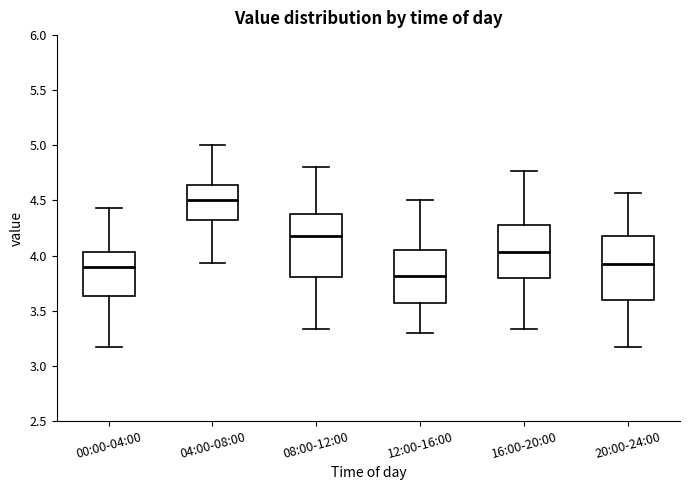

Reading left to right, transcribe this box plot: for each box, give where its median line is, the range the box spans, and where its two whiskers end, as read against the y-axis. The values are not printed on the chart, so give them approximately, as read against the axis.

00:00-04:00: median 3.90, box 3.65 to 4.05, whiskers 3.15 to 4.45
04:00-08:00: median 4.50, box 4.30 to 4.65, whiskers 3.95 to 5.00
08:00-12:00: median 4.20, box 3.80 to 4.40, whiskers 3.35 to 4.80
12:00-16:00: median 3.80, box 3.55 to 4.05, whiskers 3.30 to 4.50
16:00-20:00: median 4.05, box 3.80 to 4.30, whiskers 3.35 to 4.75
20:00-24:00: median 3.90, box 3.60 to 4.20, whiskers 3.15 to 4.55